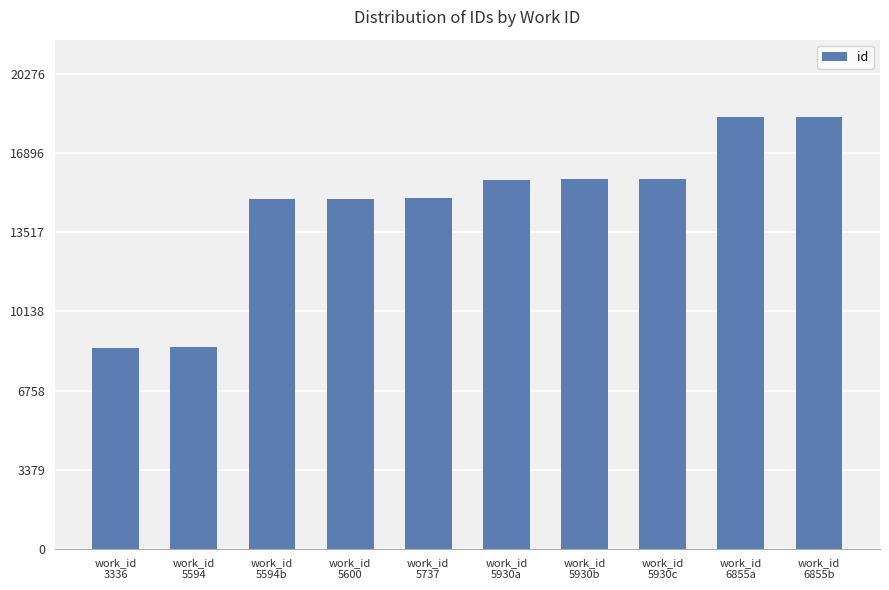

What is the smallest value displayed?

8582